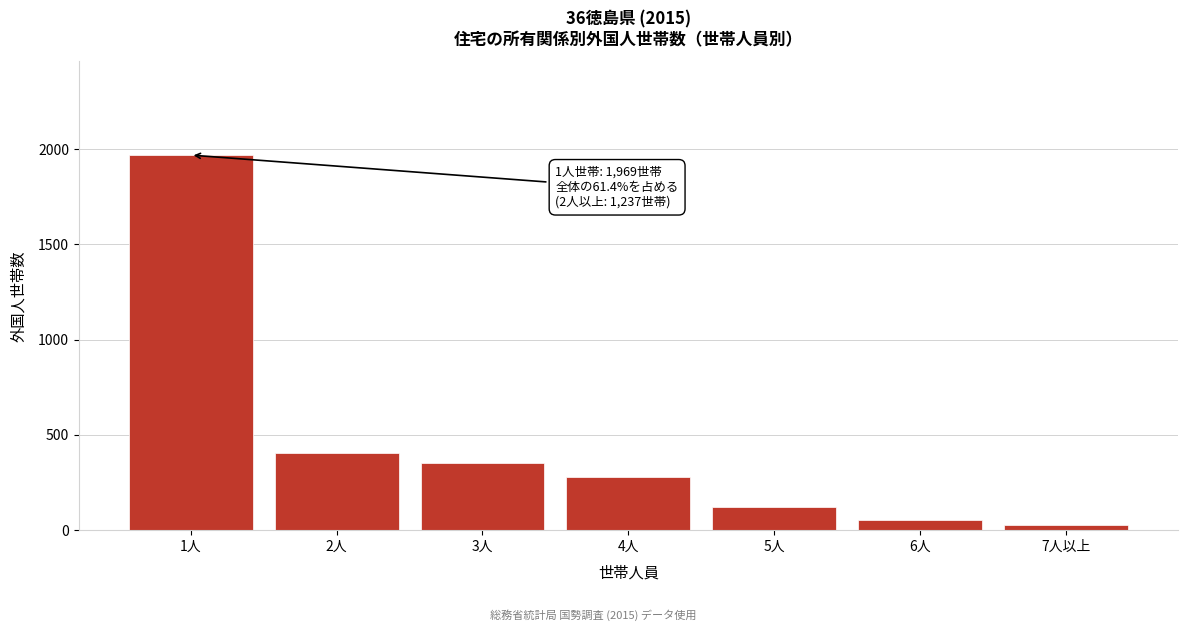

Reading left to right, list all the values displayed in this chart.

1969	405	352	281	120	51	28